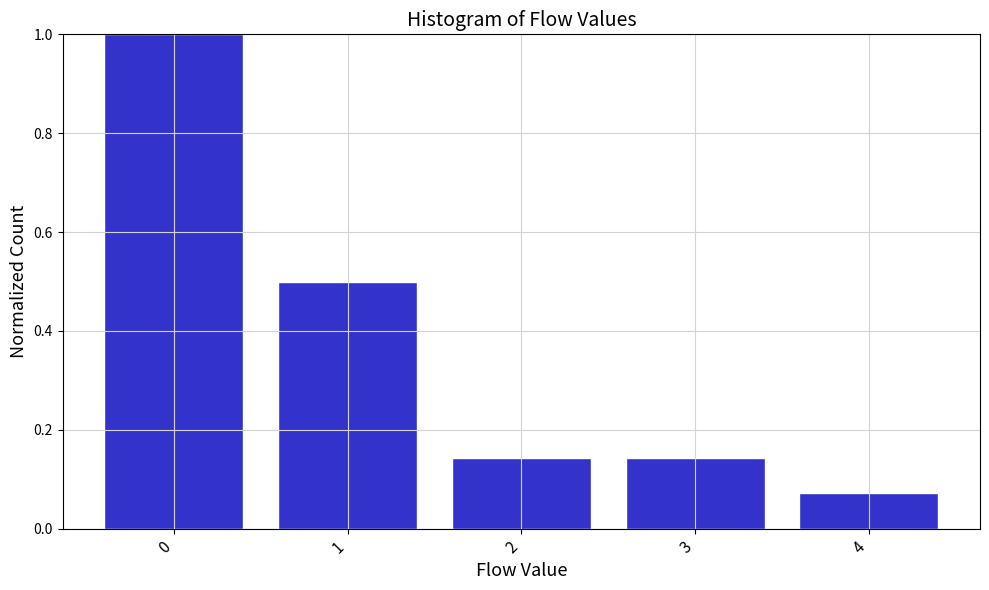

Reading left to right, list every bar in this chart as the range it spans on the x-axis followed by its height. The values are not printed on the chart, so give them approximately, as read against the axis.

-0.5 to 0.5: 1.00
0.5 to 1.5: 0.50
1.5 to 2.5: 0.14
2.5 to 3.5: 0.14
3.5 to 4.5: 0.08